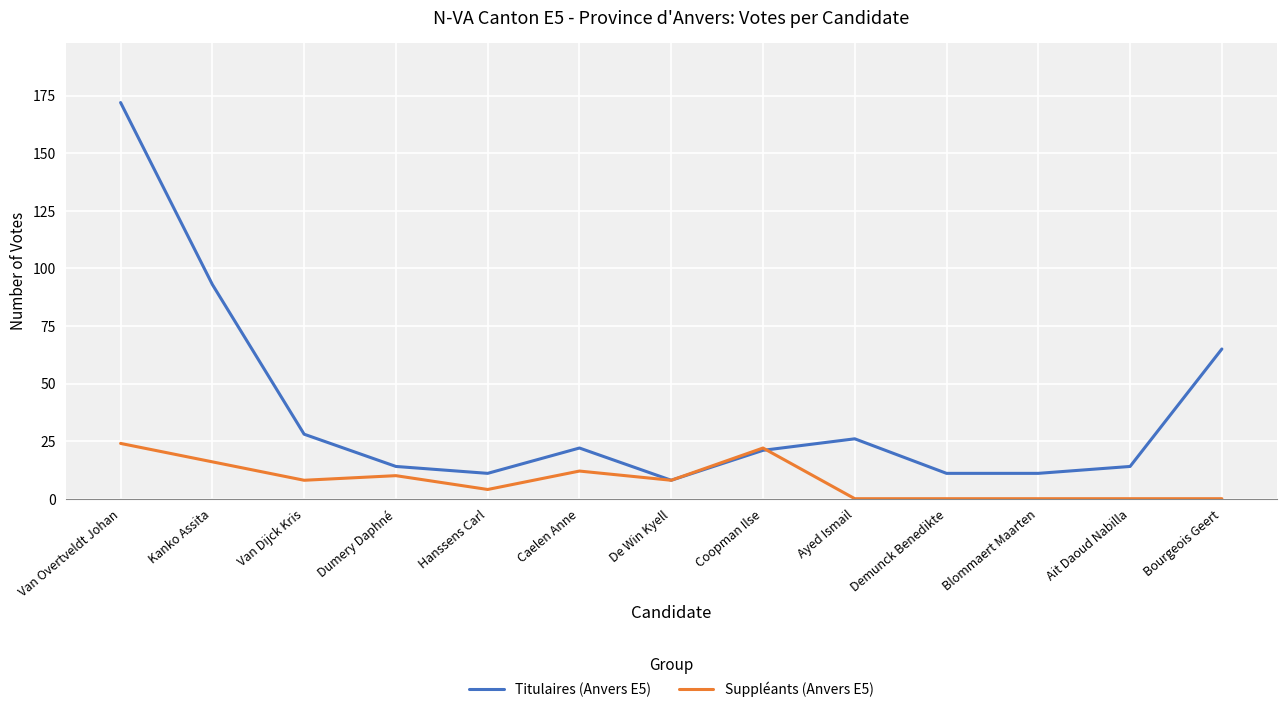

Rank the series by their maximum value, from highest to lowest.

Titulaires (Anvers E5), Suppléants (Anvers E5)